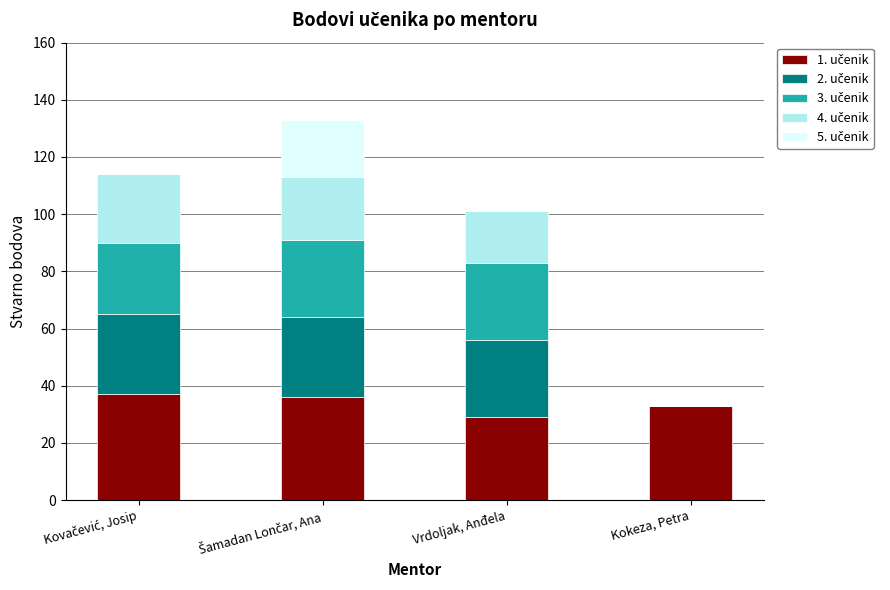

What is the total value across all series at Kokeza, Petra?

33